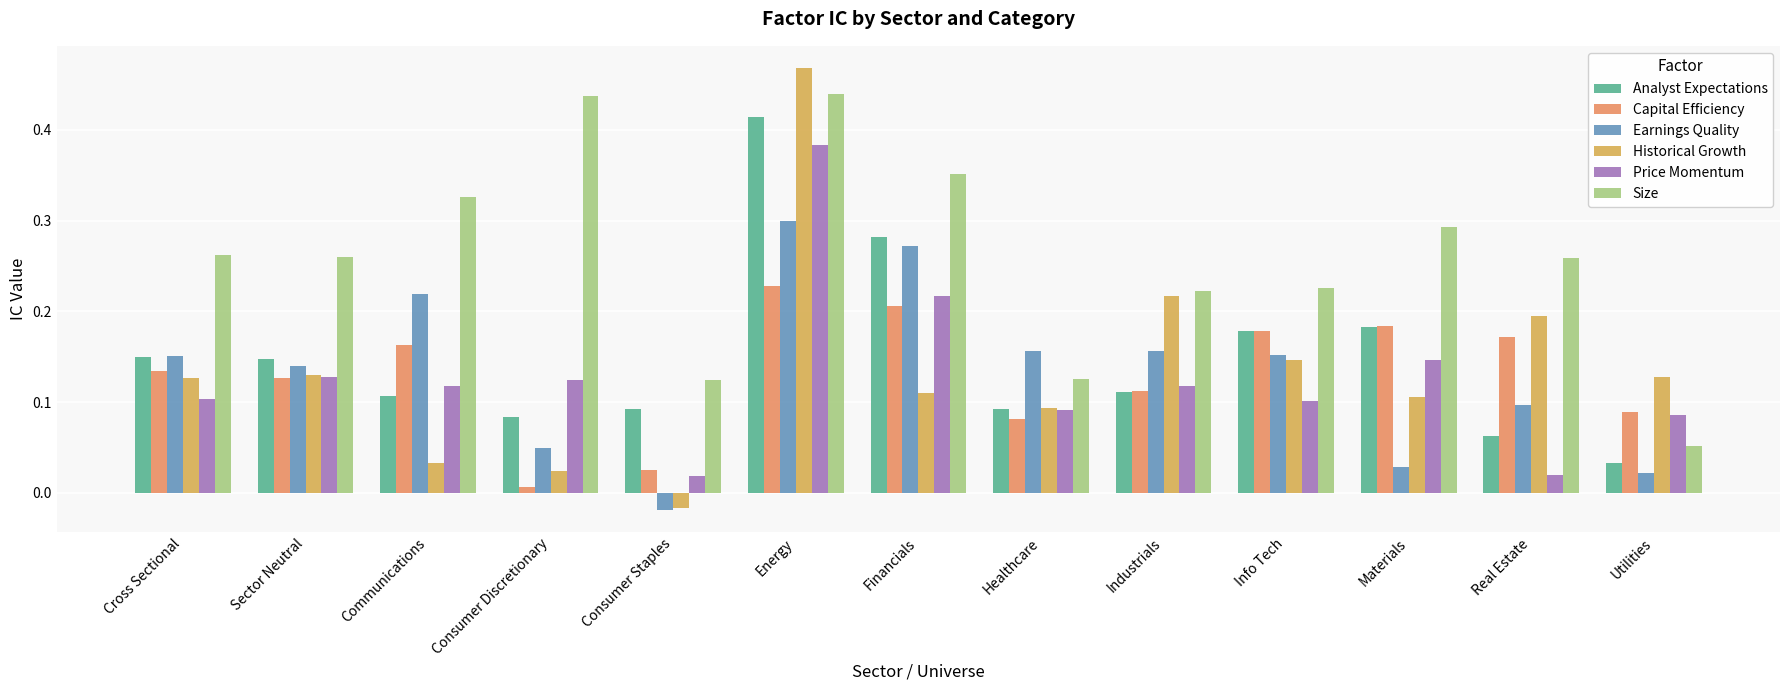

The value of Analyst Expectations at Info Tech is 0.2. True or false?

True